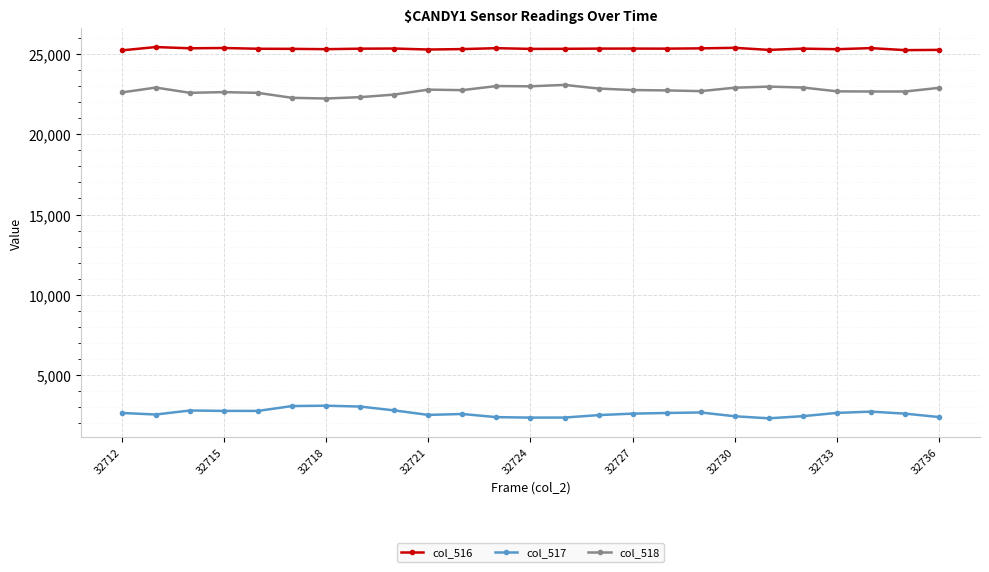

True or false: col_517 has more than 0 interior local peaks.

True